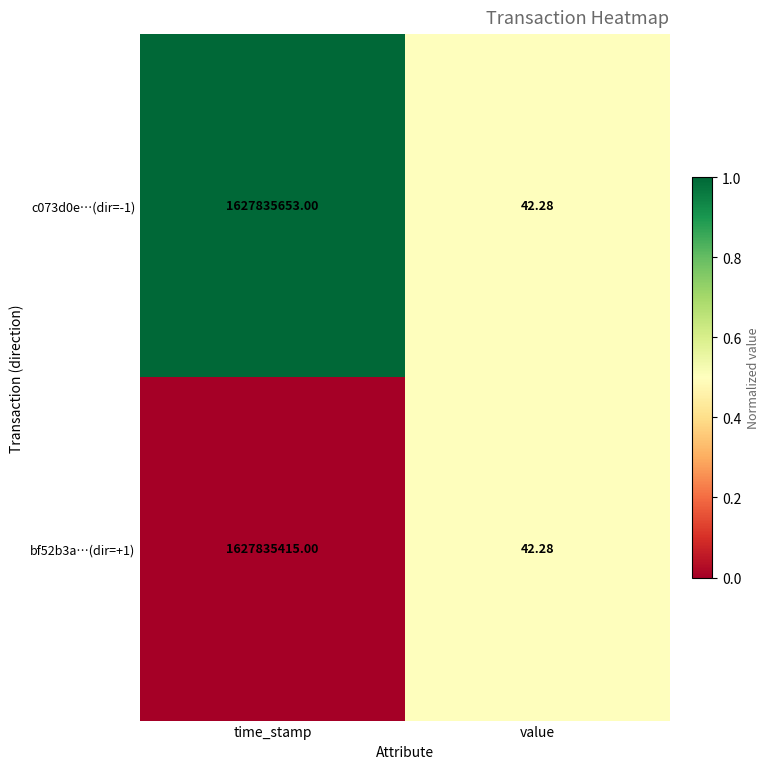

List the labels in order of c073d0e…(dir=-1) value, smallest first.

value, time_stamp